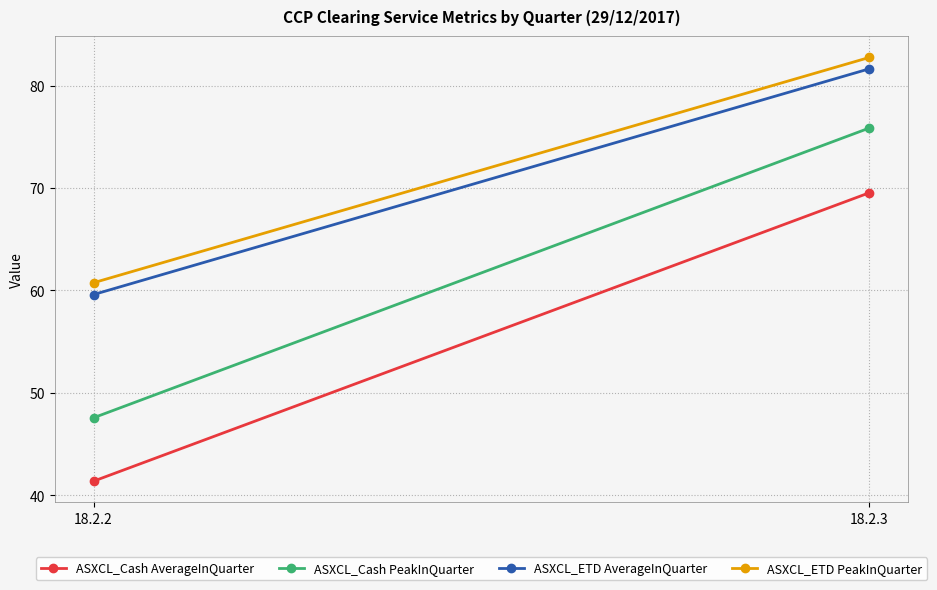

Reading left to right, what are all the values shown in this chart?

ASXCL_Cash AverageInQuarter: 18.2.2=41.4	18.2.3=69.5
ASXCL_Cash PeakInQuarter: 18.2.2=47.6	18.2.3=75.9
ASXCL_ETD AverageInQuarter: 18.2.2=59.6	18.2.3=81.6
ASXCL_ETD PeakInQuarter: 18.2.2=60.8	18.2.3=82.8